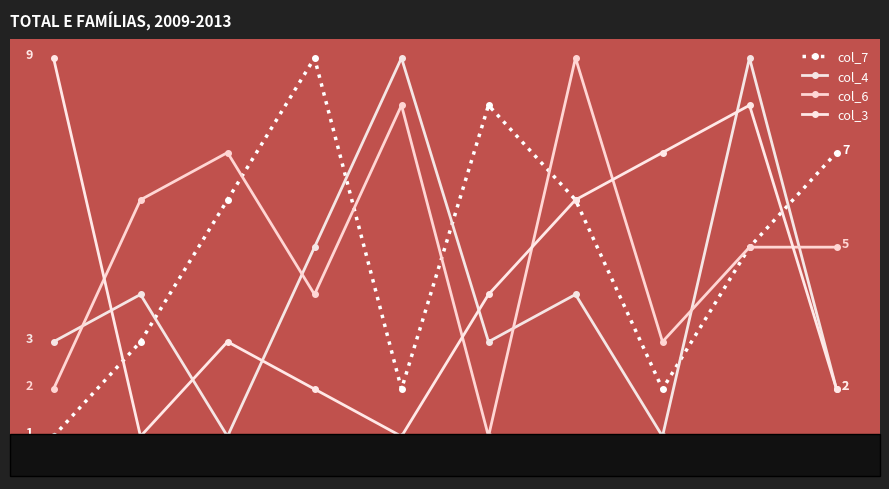

Does the chart have visible grid lines?

No